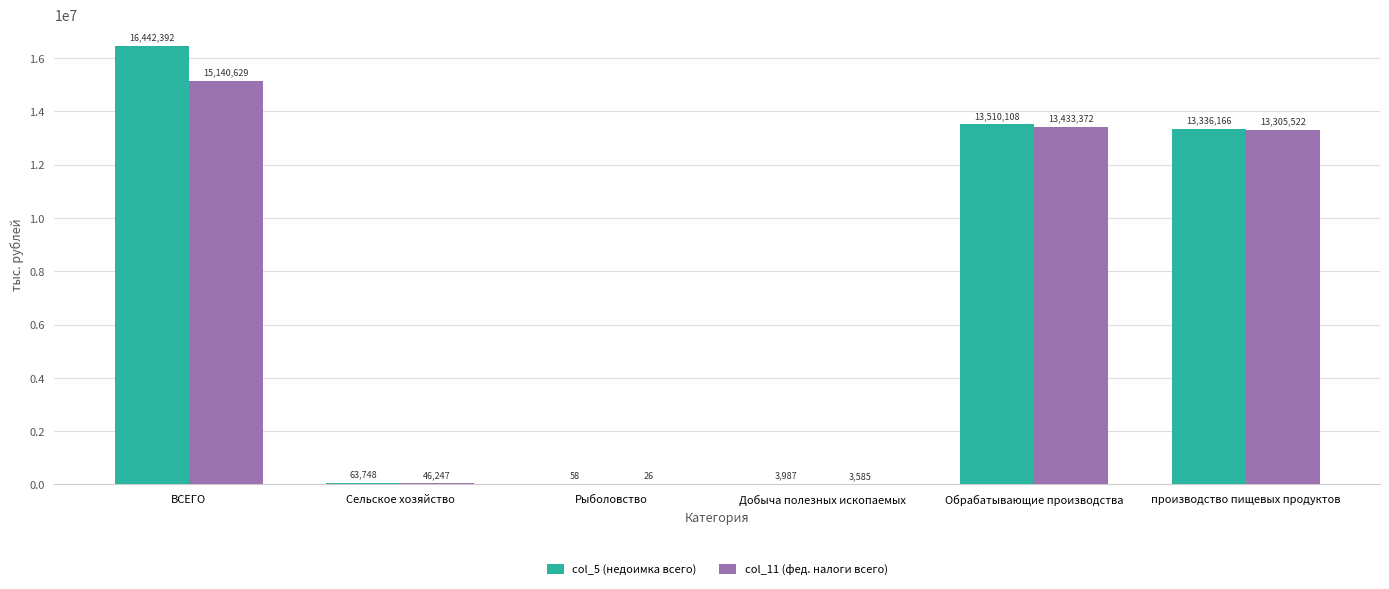

Which series changed the most between Обрабатывающие производства and производство пищевых продуктов?

col_5 (недоимка всего)